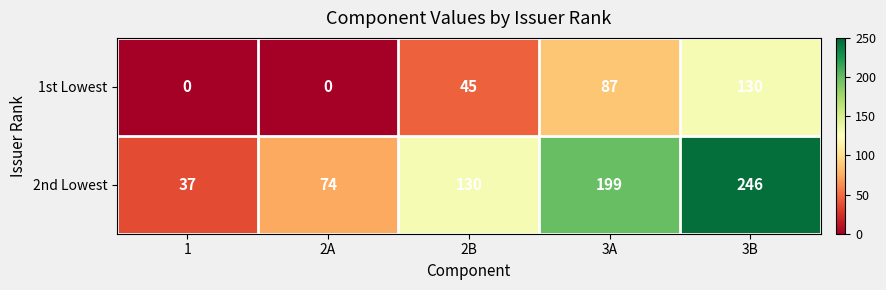

Which series has the largest total across all categories?

2nd Lowest